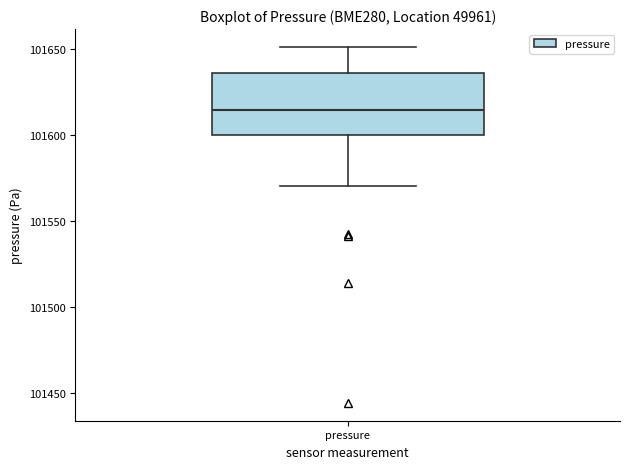

Transcribe this box plot: give where the median line is, the range the box spans, and where the two whiskers end, as read against the y-axis. The values are not printed on the chart, so give them approximately, as read against the axis.

median 101615, box 101600 to 101635, whiskers 101570 to 101650